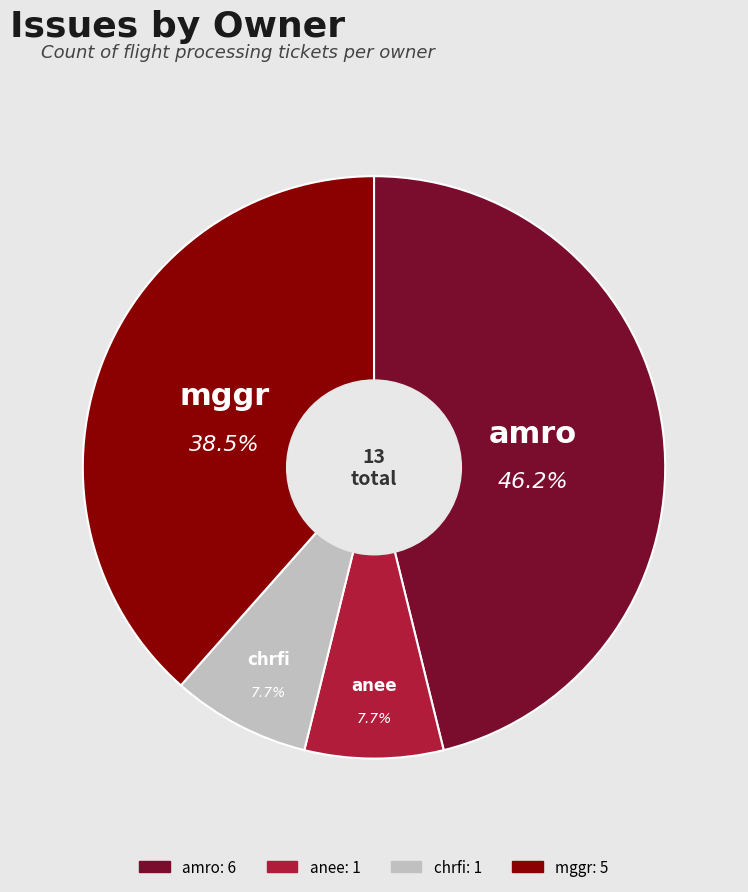

Is there any slice that represents more than half of the pie?

No